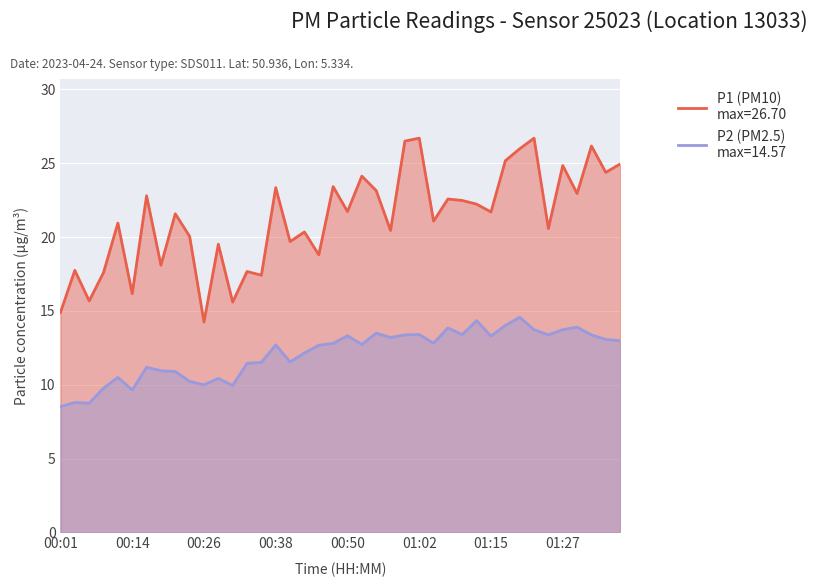

What are all the series names shown in the legend?

P1, P2